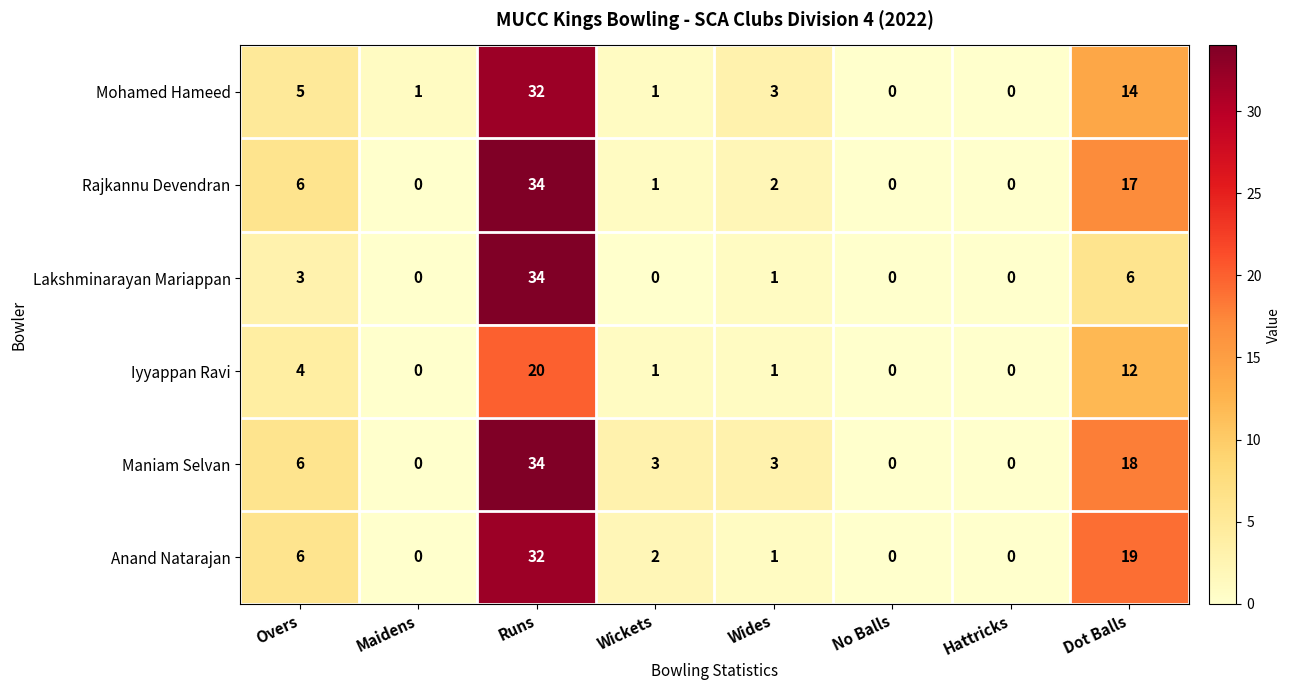

At how many categories does at least one series exceed 7?

2